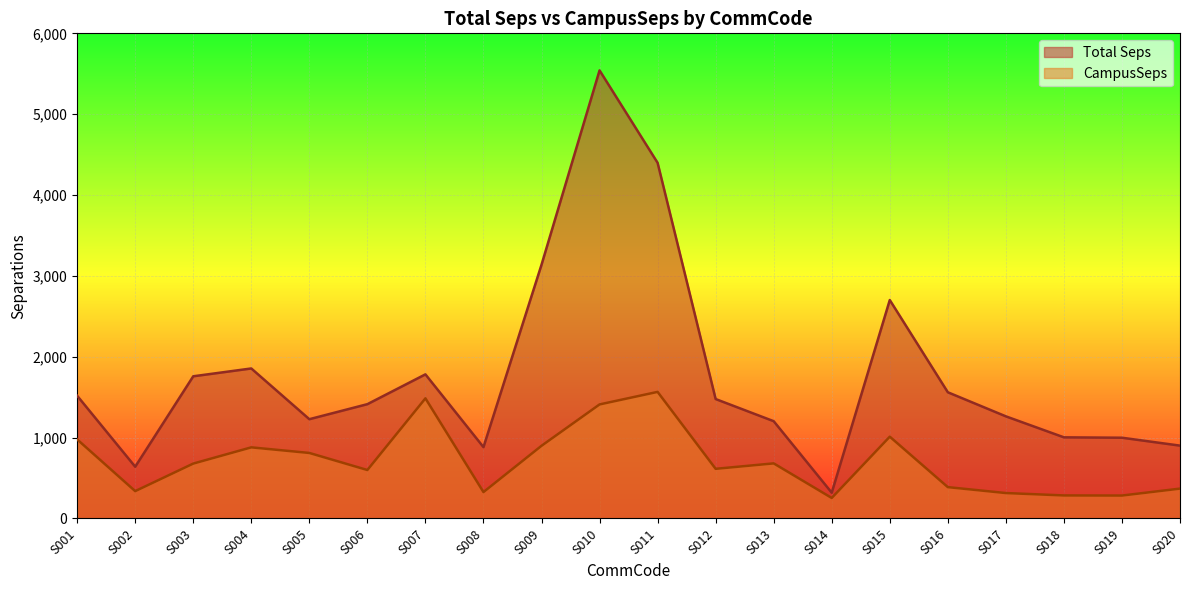

Is the value of Total Seps at S013 greater than the value of CampusSeps at S006?

Yes